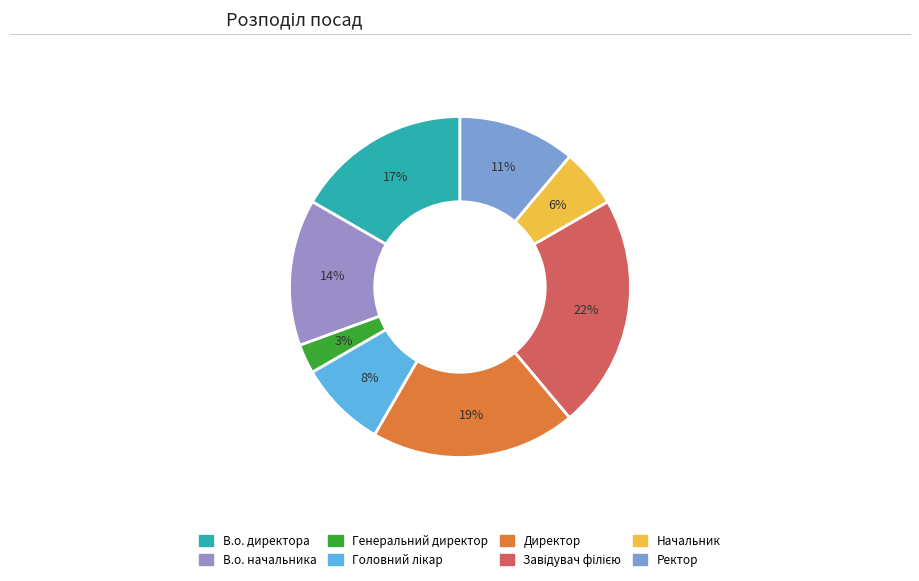

Count the number of slices in the pie.

8